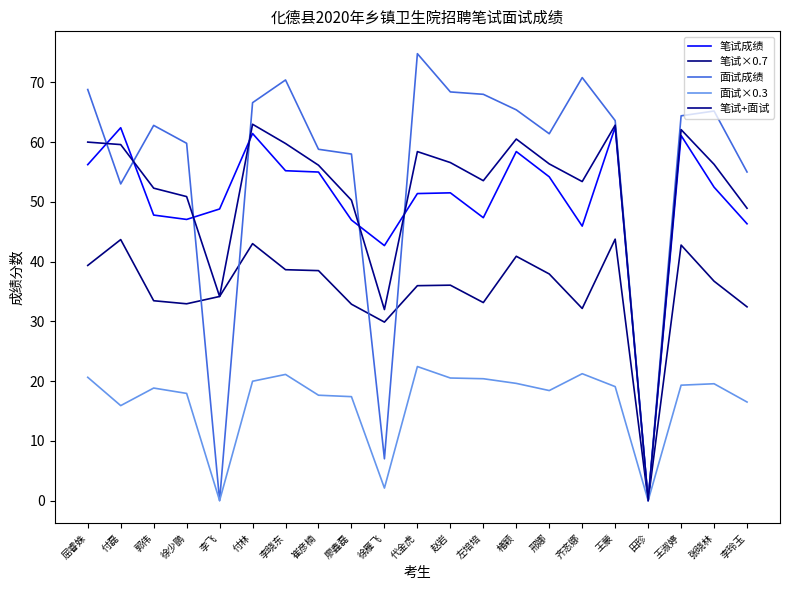

Where is 笔试+面试 nearest to the value 31?

徐雁飞